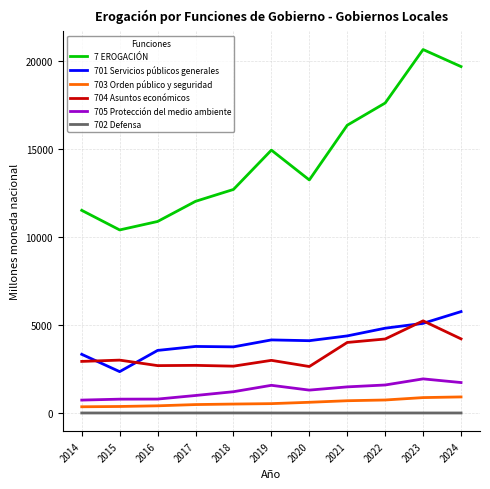

What is the average value of the 7 EROGACIÓN series?

14543.0